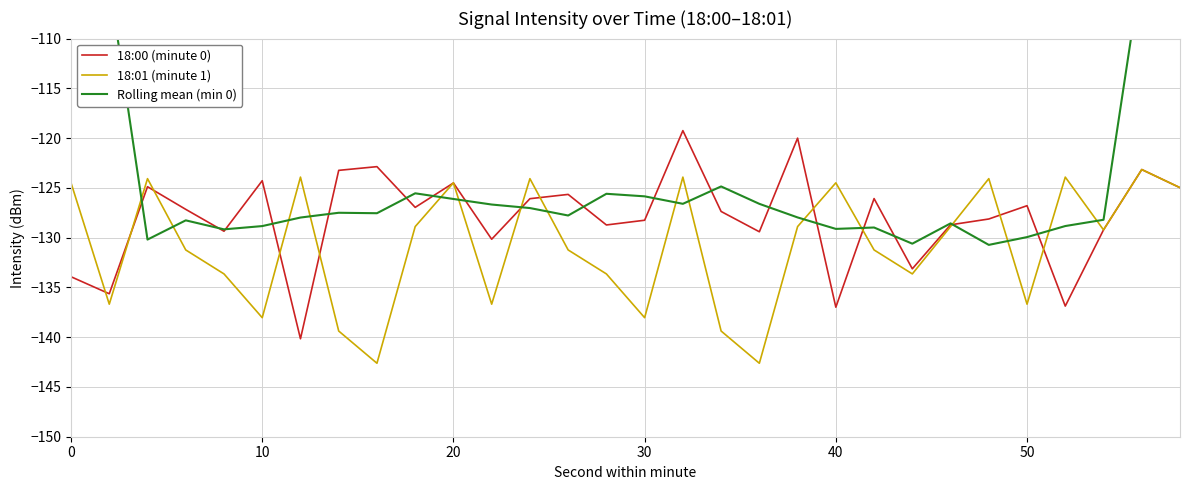

What is the minimum value for 18:00 (minute 0)?

-140.2